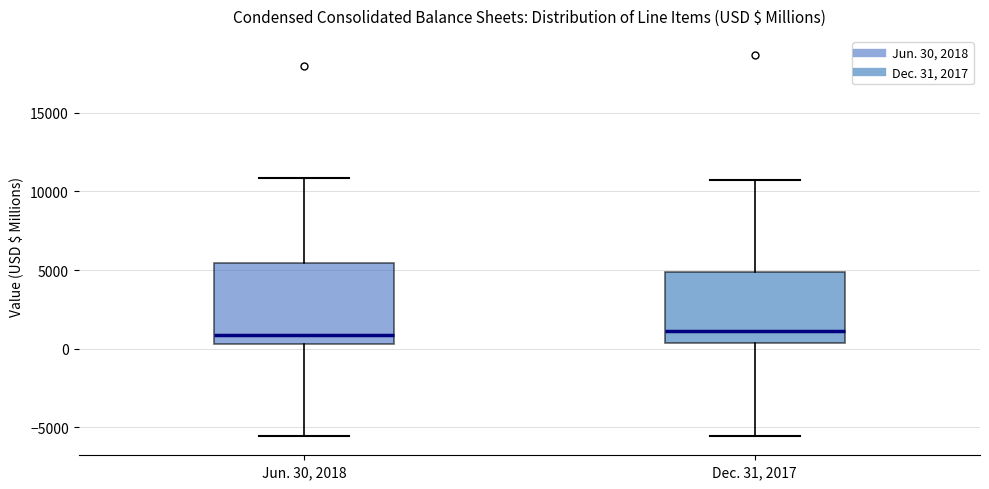

Reading left to right, read every box against the y-axis: the position of its median line, the range the box covers, and the ends of its whiskers. The values are not printed on the chart, so give them approximately, as read against the axis.

Jun. 30, 2018: median 1000, box 500 to 5500, whiskers -5500 to 11000
Dec. 31, 2017: median 1000, box 500 to 5000, whiskers -5500 to 10500